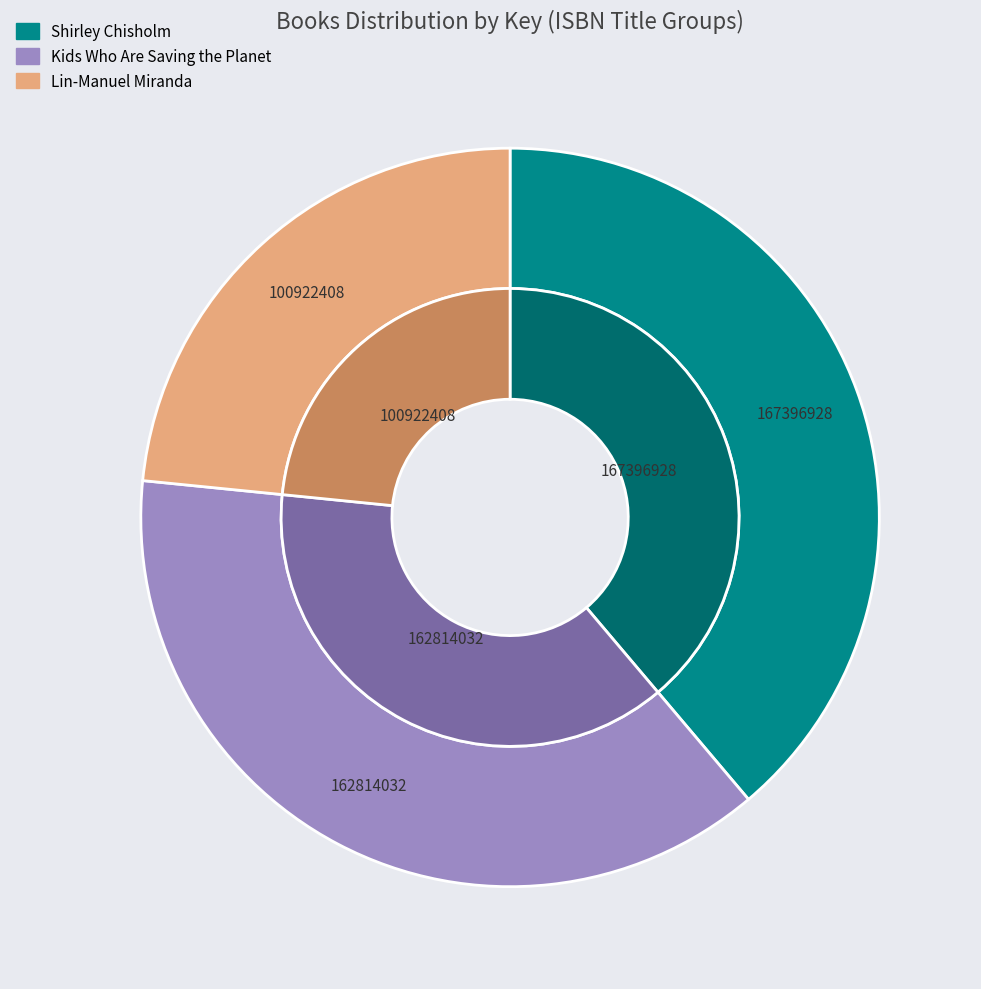

True or false: Lin-Manuel Miranda accounts for 23% of the total.

True